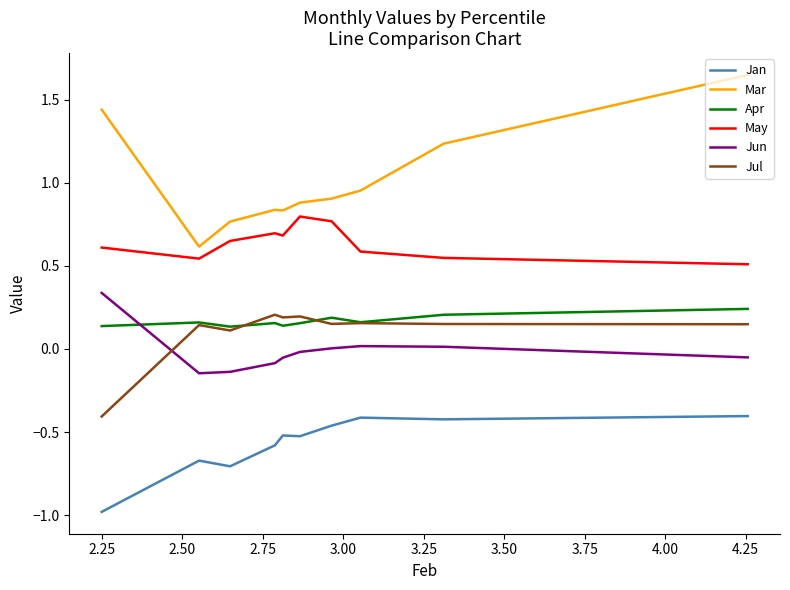

True or false: Jan and Apr intersect in this chart.

False